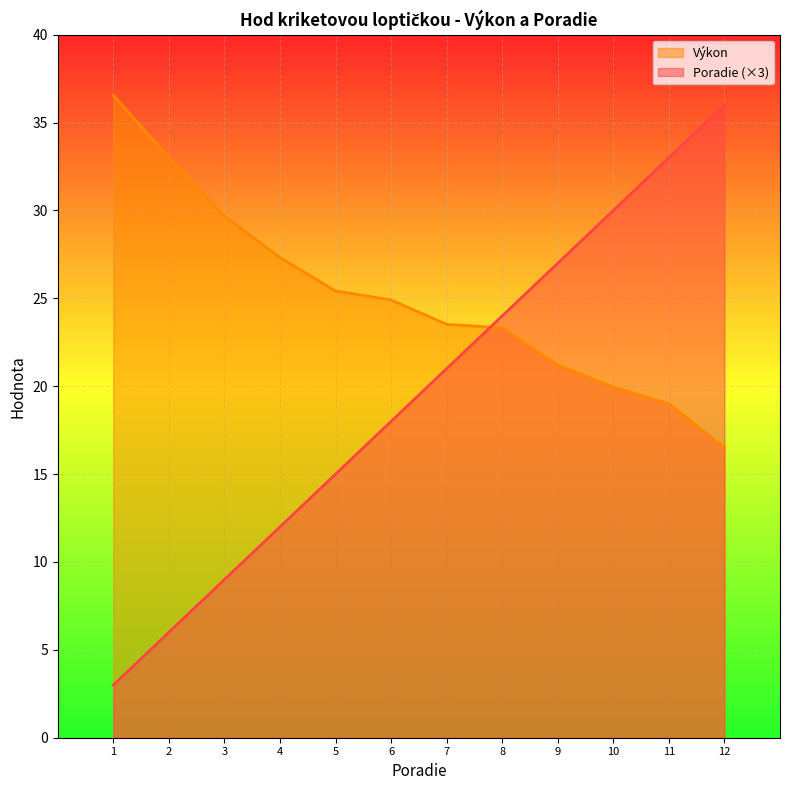

True or false: Poradie and Výkon cross at least once.

True